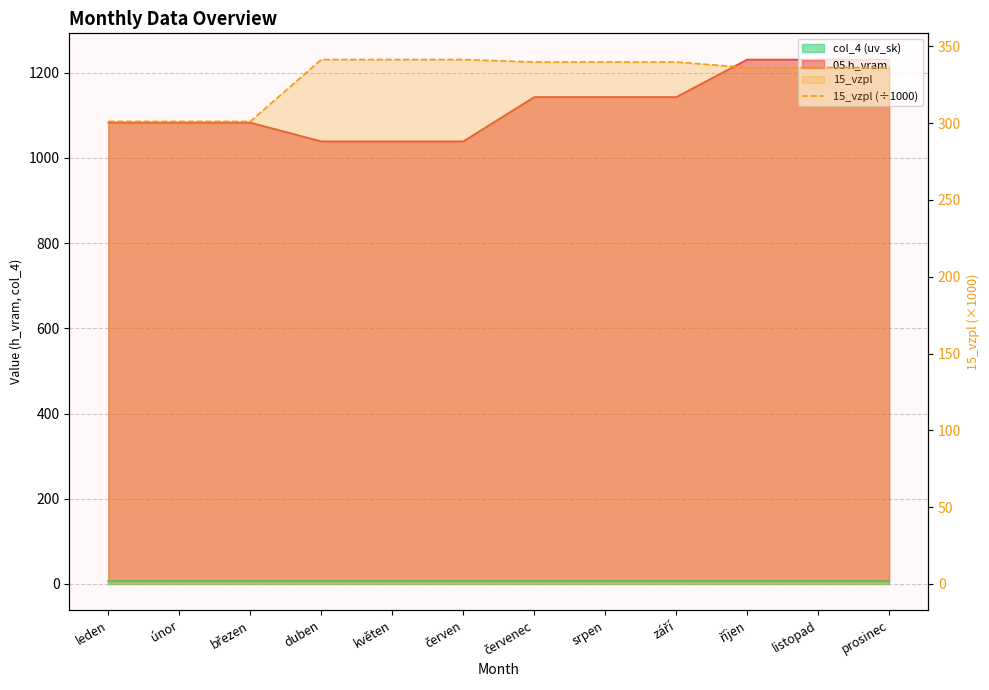

Between duben and červen, which is larger?

duben